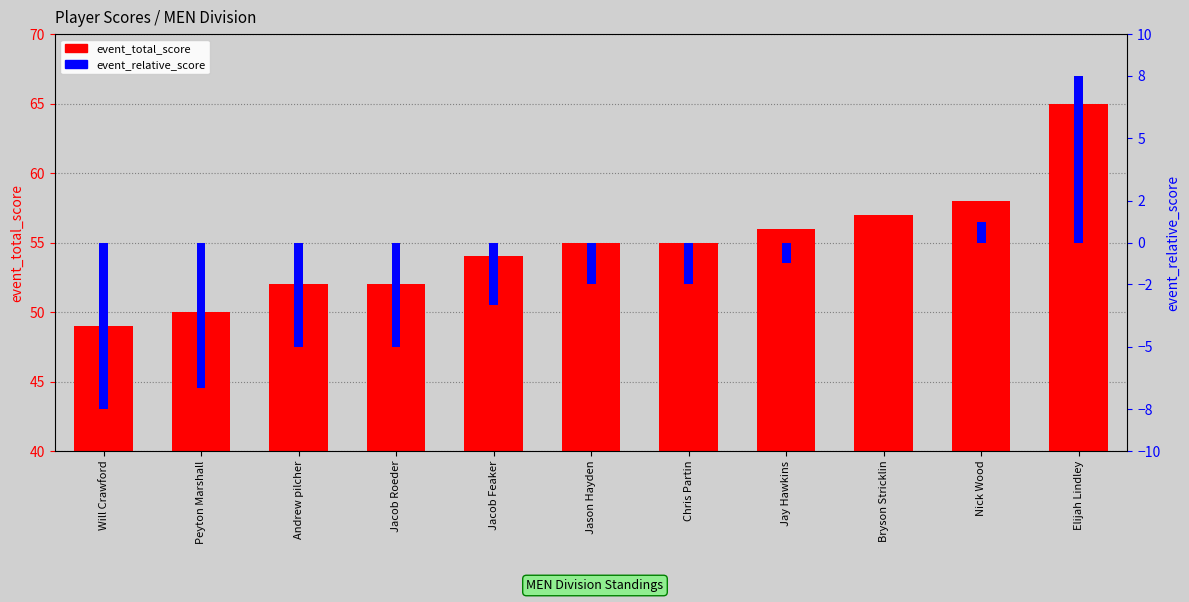

What position from the left is Chris Partin?

7